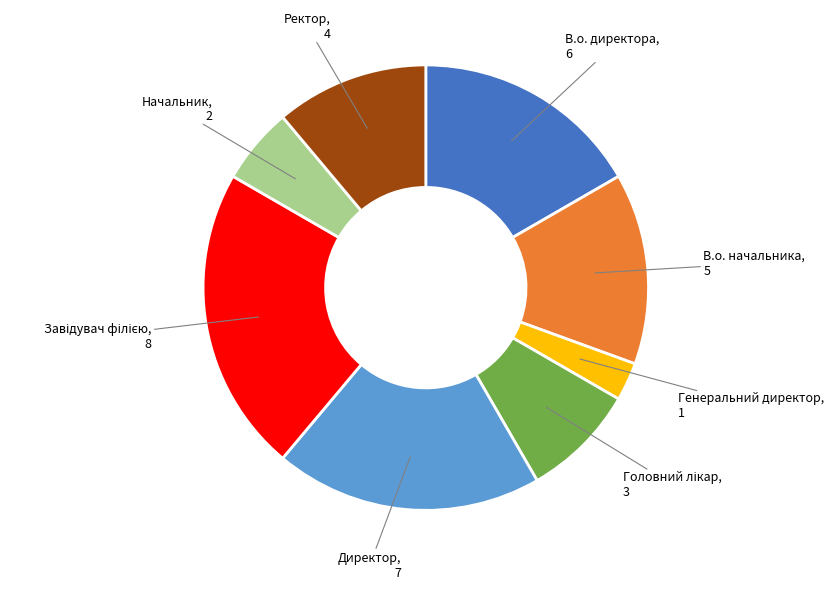

Does any single category account for the majority?

No